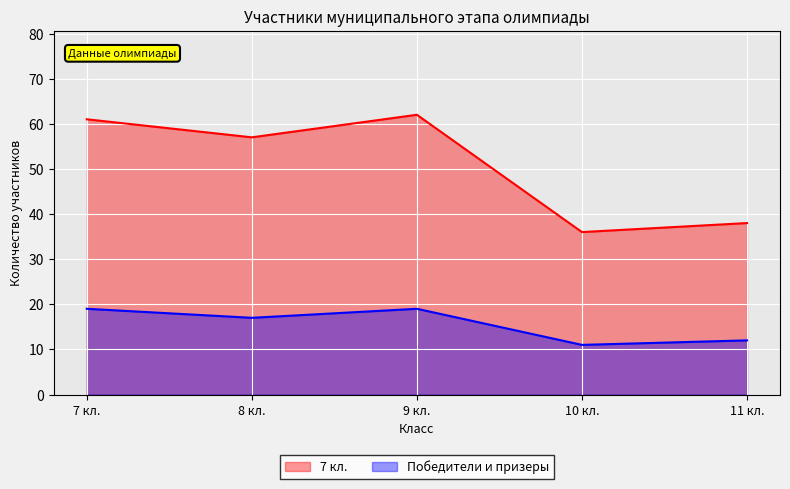

Which category has the lowest value in the Победители и призеры series?

10 кл.